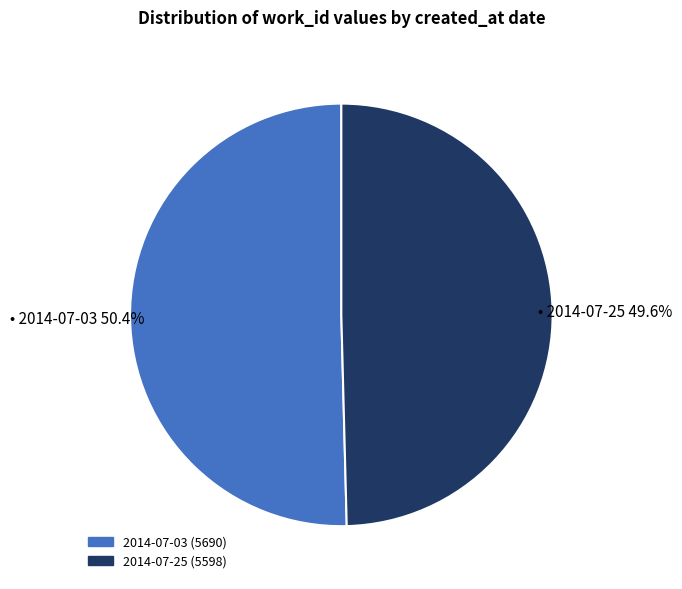

What is the ratio of the value at 2014-07-03 to the value at 2014-07-25?

1.0